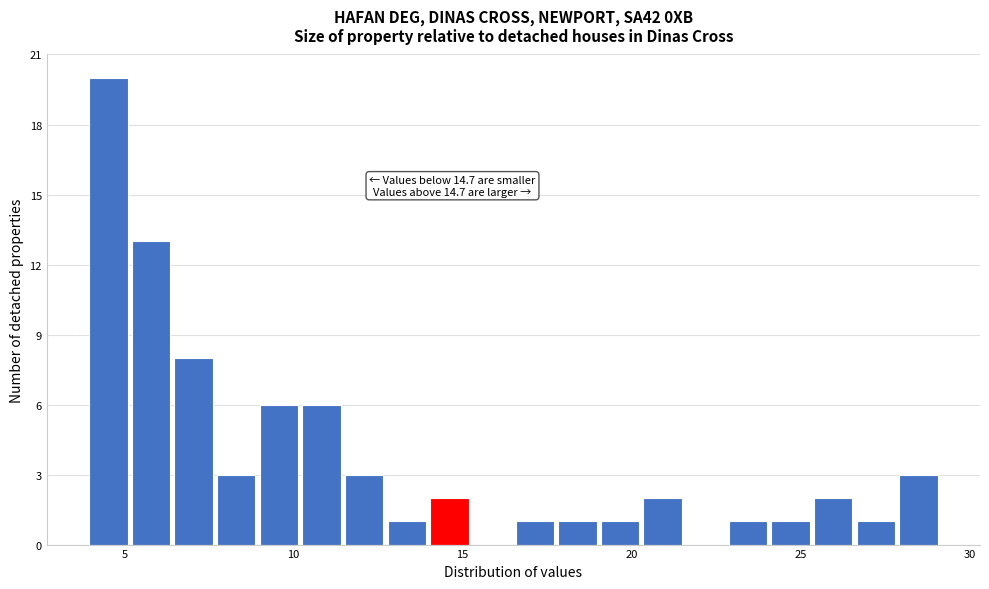

Read against the x-axis, roughly where is the centre of the tallest bar?

4.5